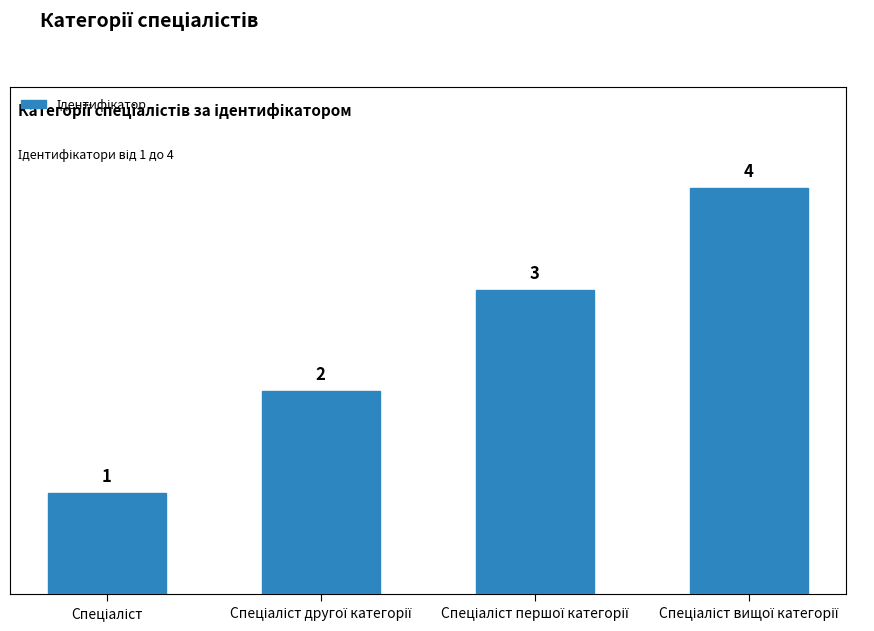

What is the greatest value displayed?

4